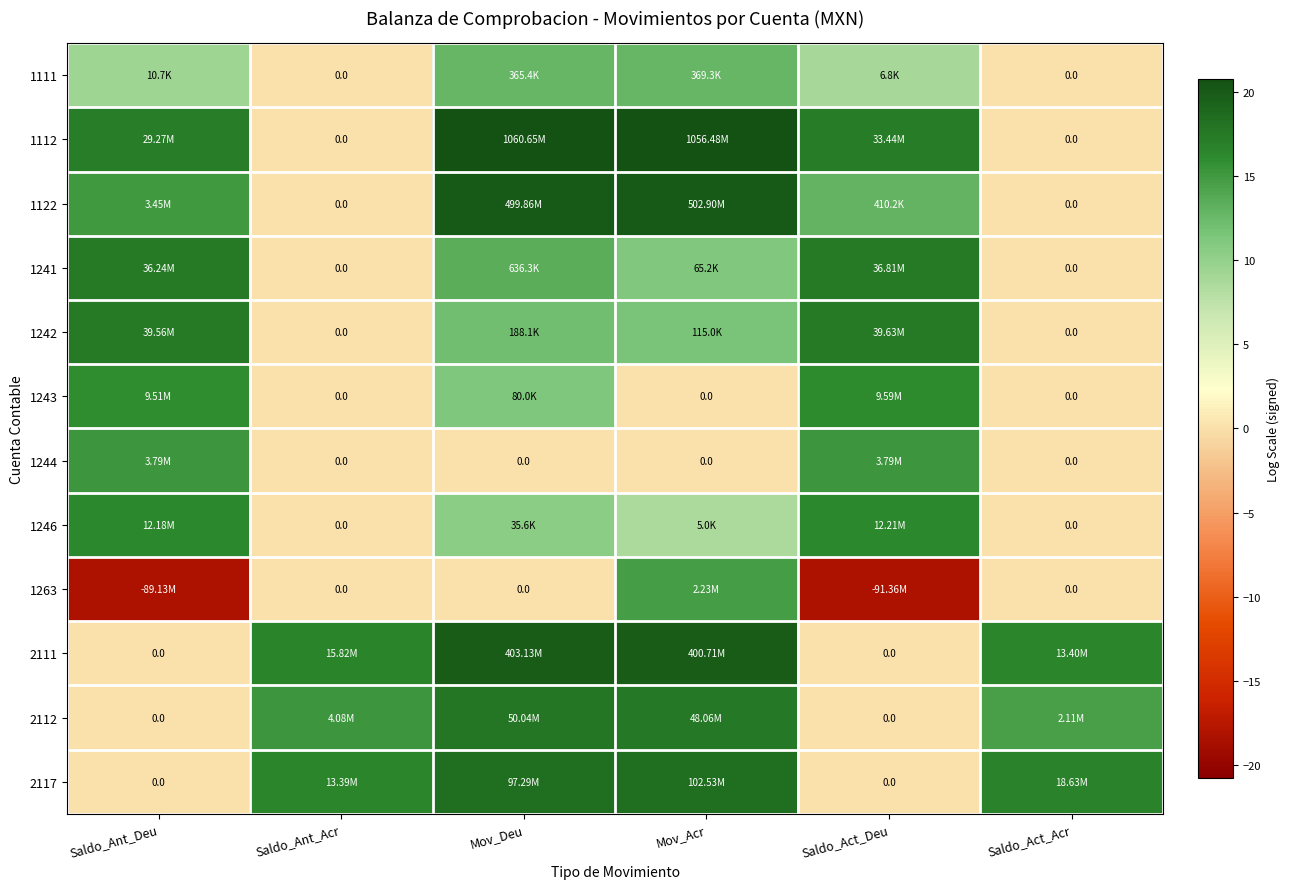

What is the maximum value for 2111?

19.8